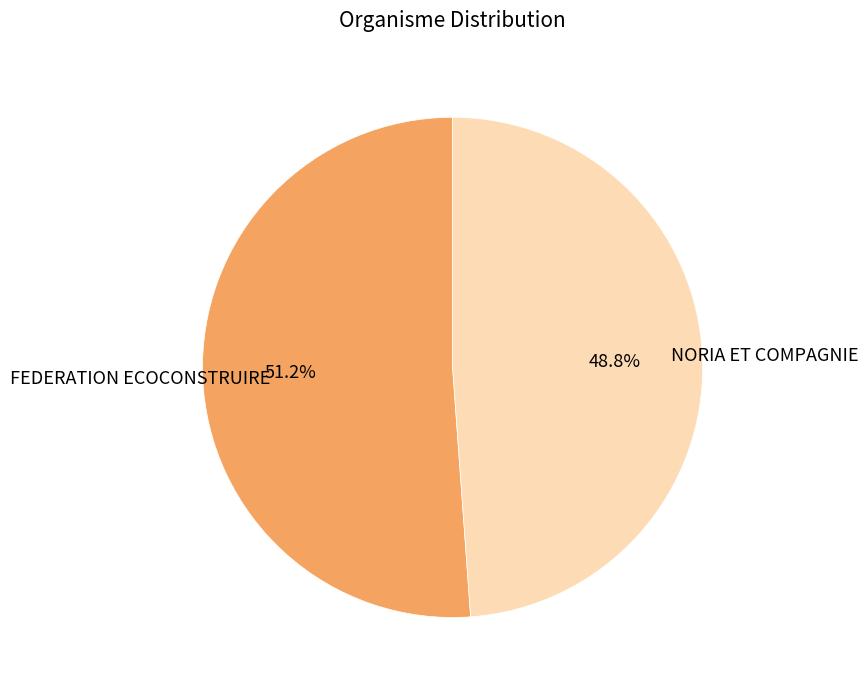

To the nearest percent, what is the difference between the largest and smallest slice percentages?

2%